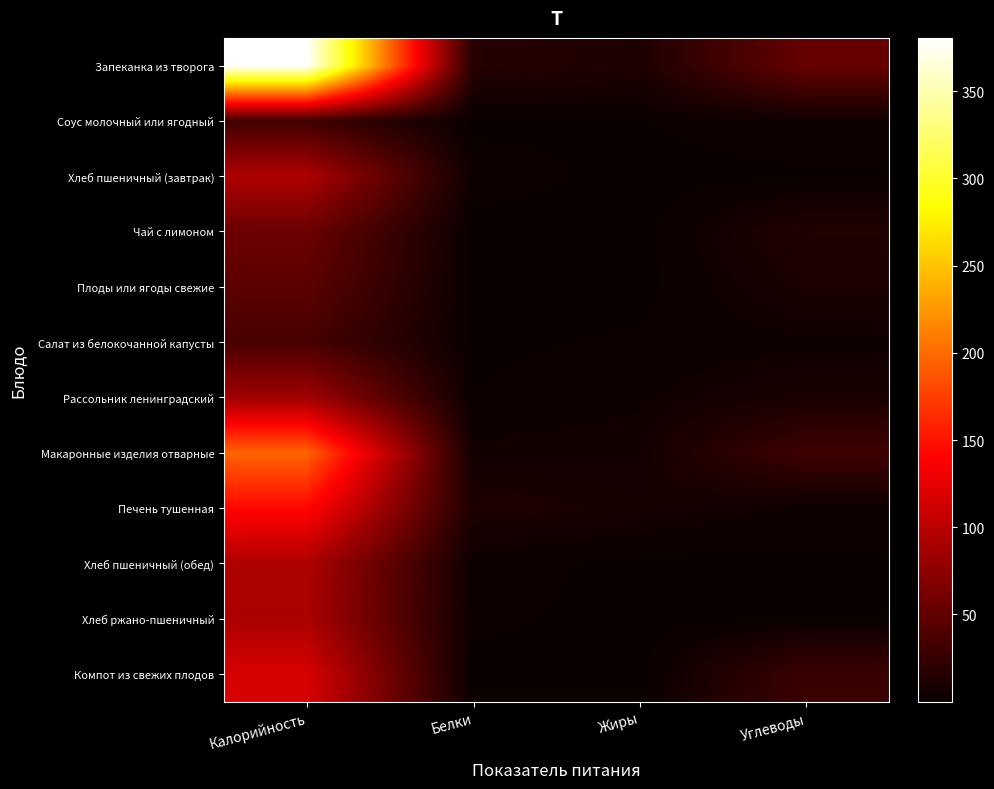

What is the maximum value shown in the chart?

380.6